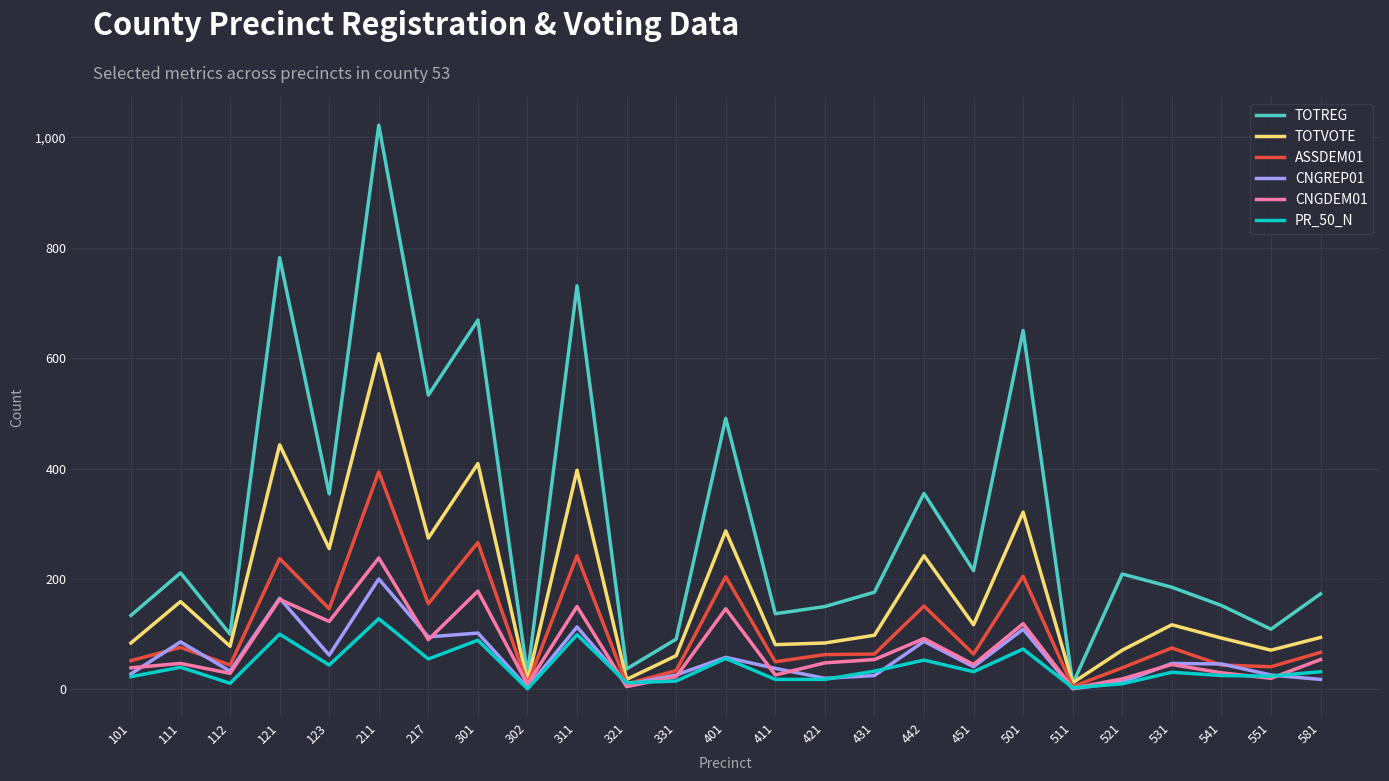

True or false: CNGREP01 has a value of 358 at 211.

False